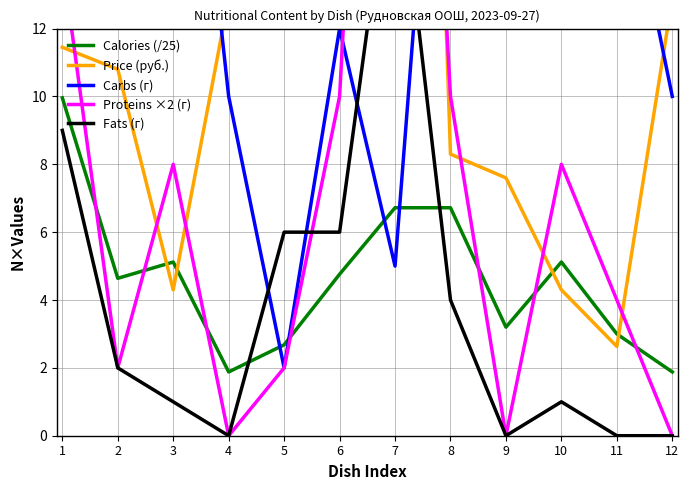

List the series in order of their peak value, highest first.

Price (руб.), Proteins ×2 (г), Carbs (г), Fats (г), Calories (/25)